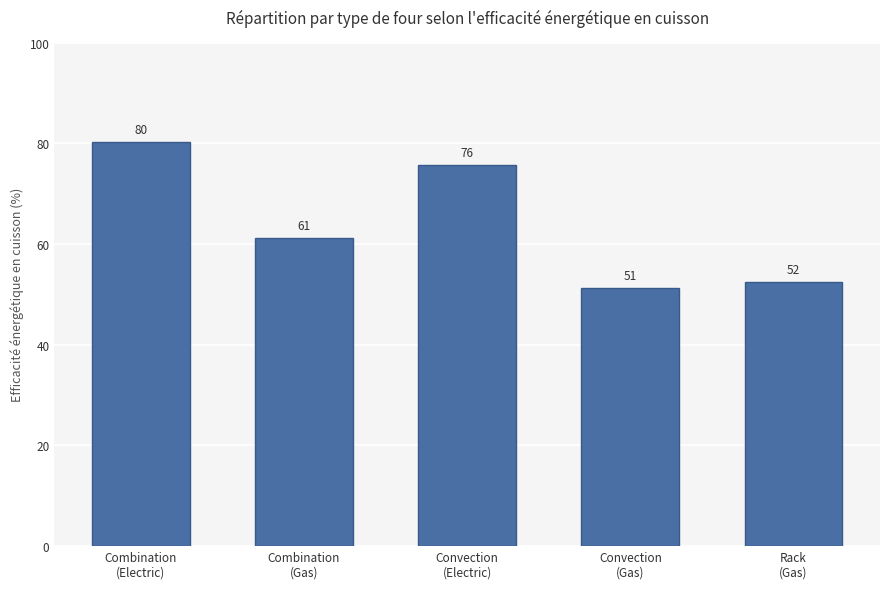

Rank the categories by value from lowest to highest.

Convection
(Gas), Rack
(Gas), Combination
(Gas), Convection
(Electric), Combination
(Electric)